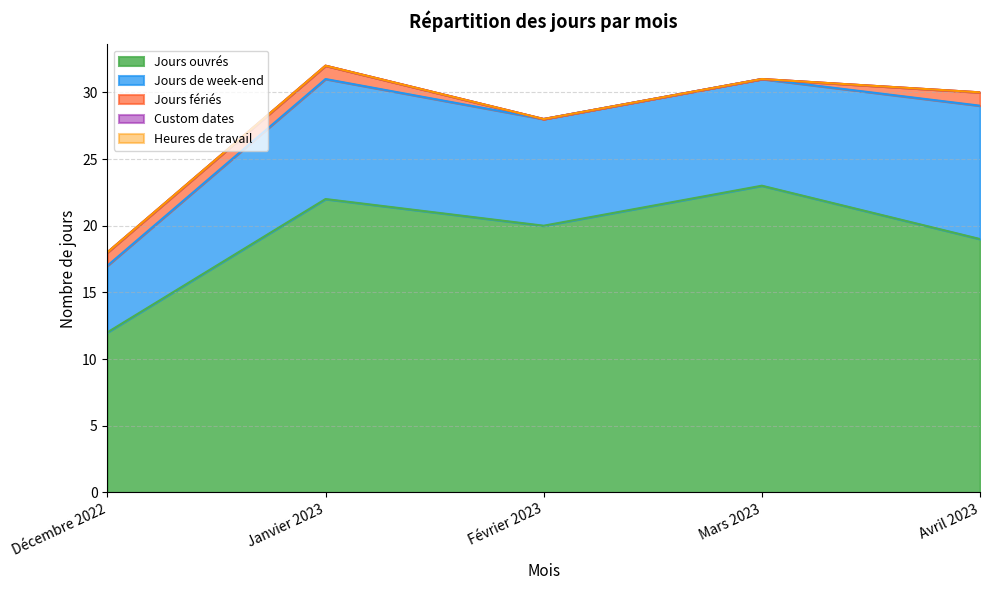

The Jours fériés series shows 1 at Avril 2023. True or false?

False